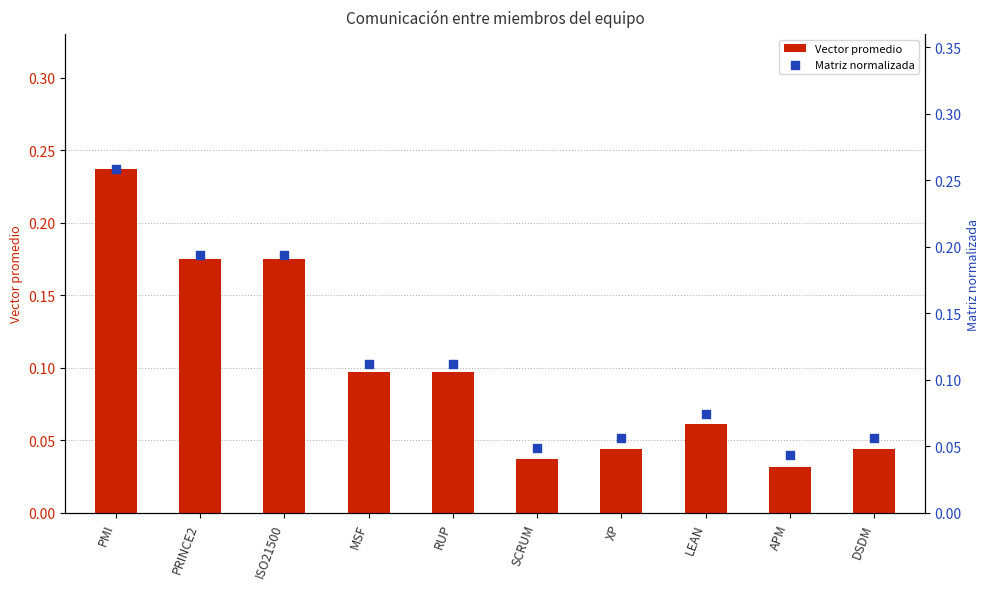

Which series has the largest total across all categories?

Matriz normalizada